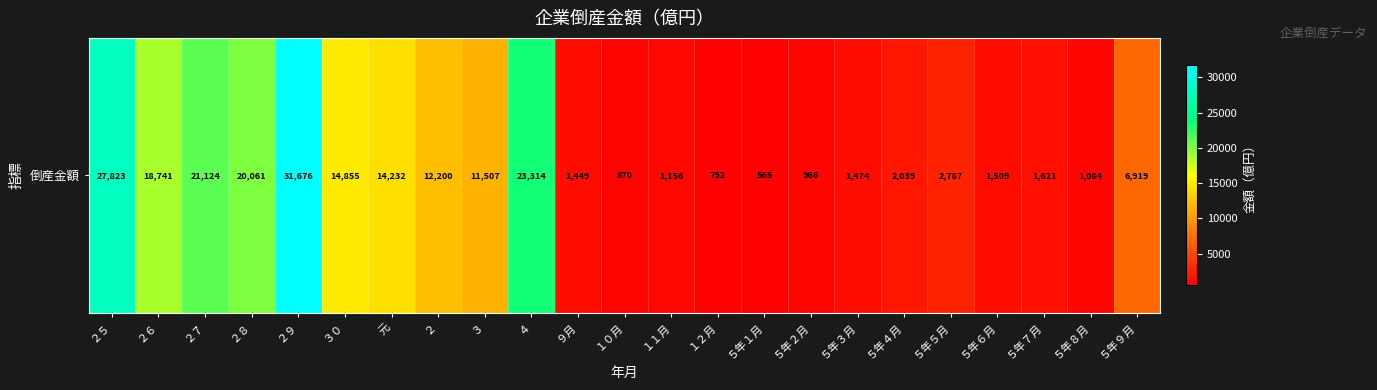

Count the number of data series in this chart.

1